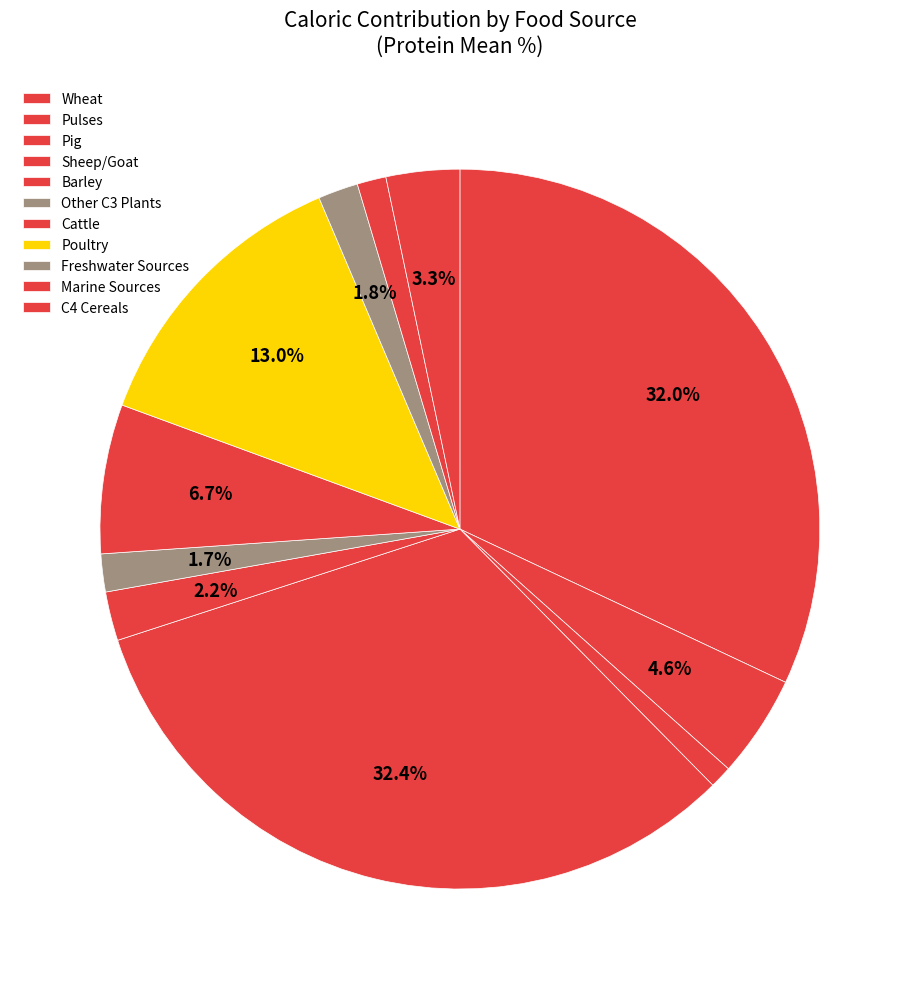

How many slices are in this pie chart?

11